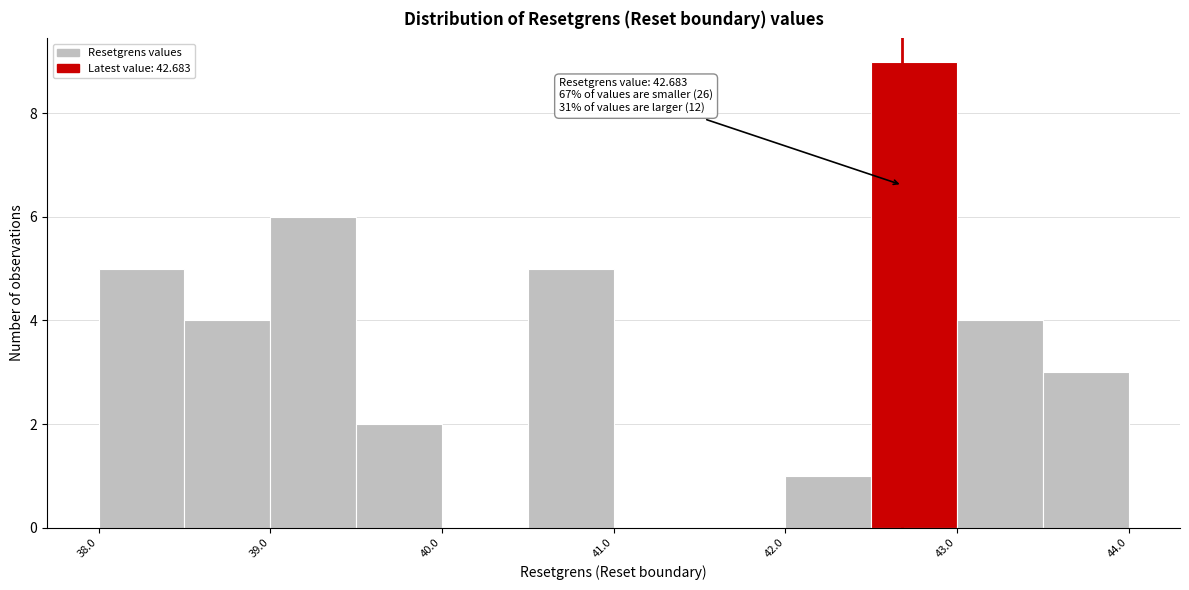

Over which range of the x-axis is the bar tallest?

42.5 to 43.0